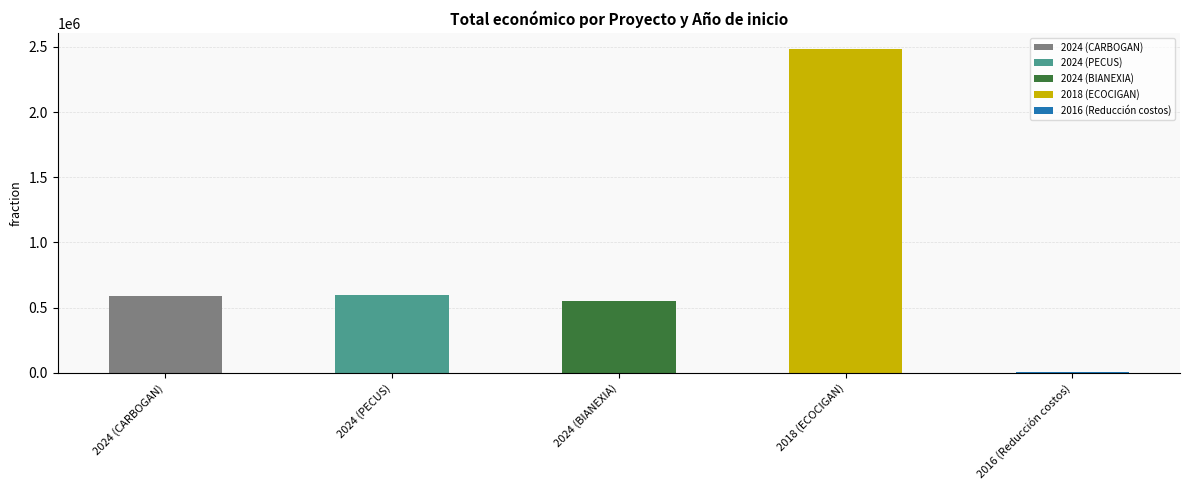

At which label does the data first exceed 585914?

2024 (PECUS)